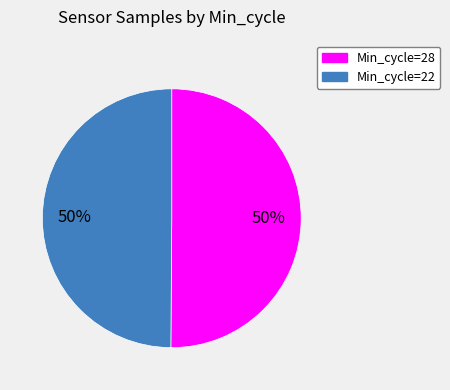

To the nearest percent, what is the average slice percentage?

50%